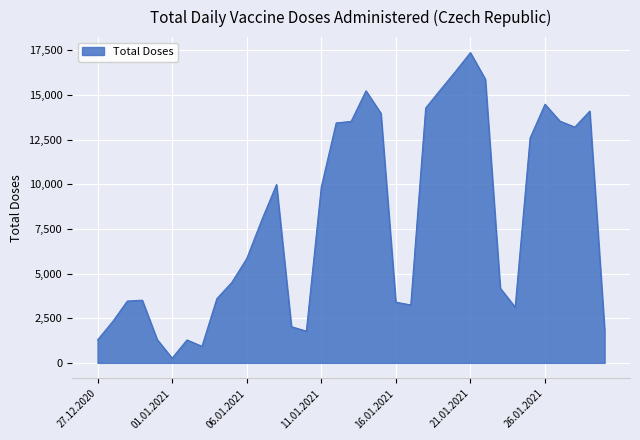

What is the difference between the maximum and minimum values?

17104